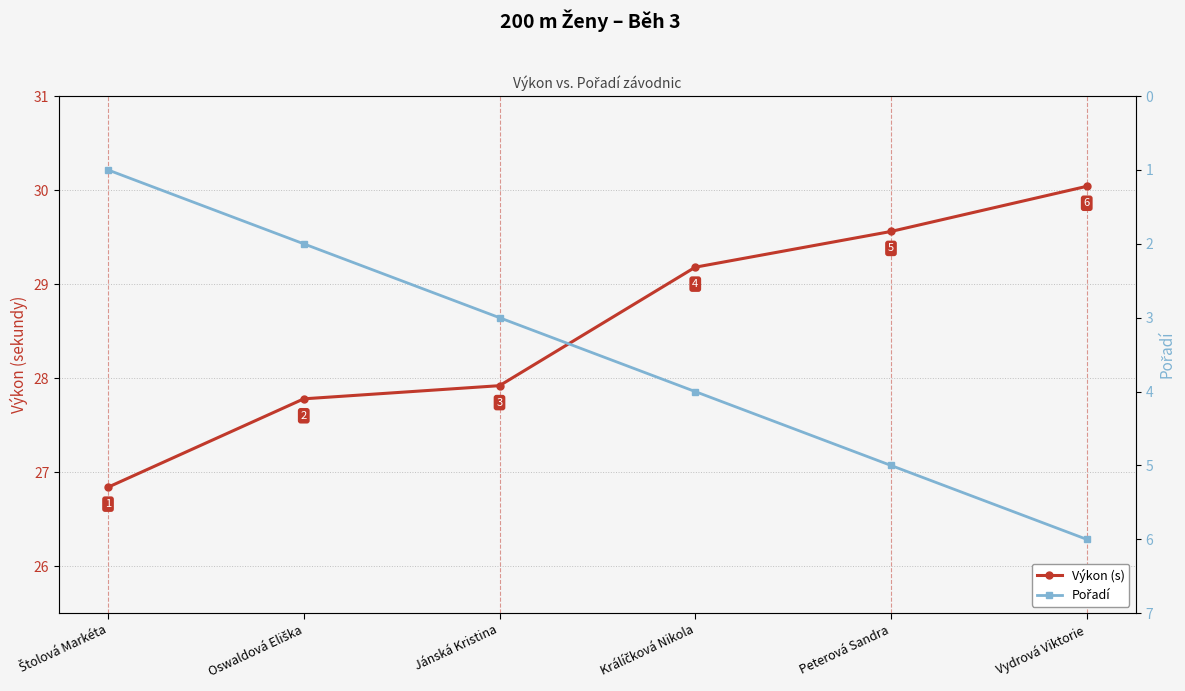

What is the maximum value shown in the chart?

30.0